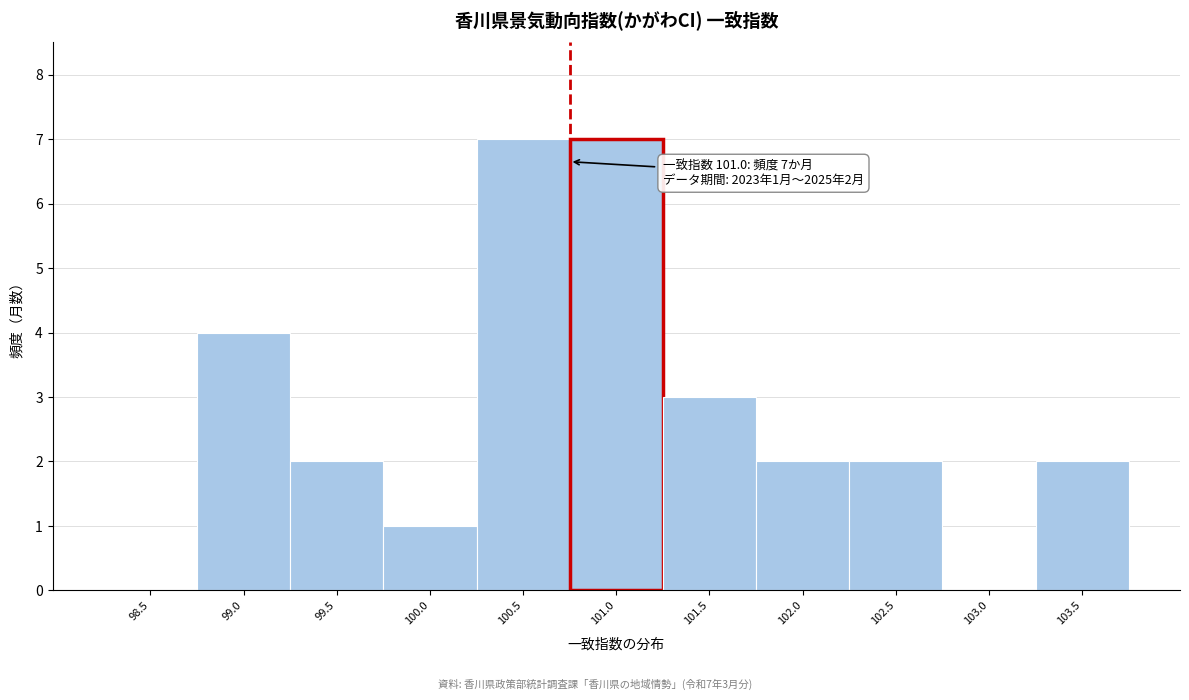

Reading right to left, extract all data points from this chart.

103.5=2	103.0=0	102.5=2	102.0=2	101.5=3	101.0=7	100.5=7	100.0=1	99.5=2	99.0=4	98.5=0